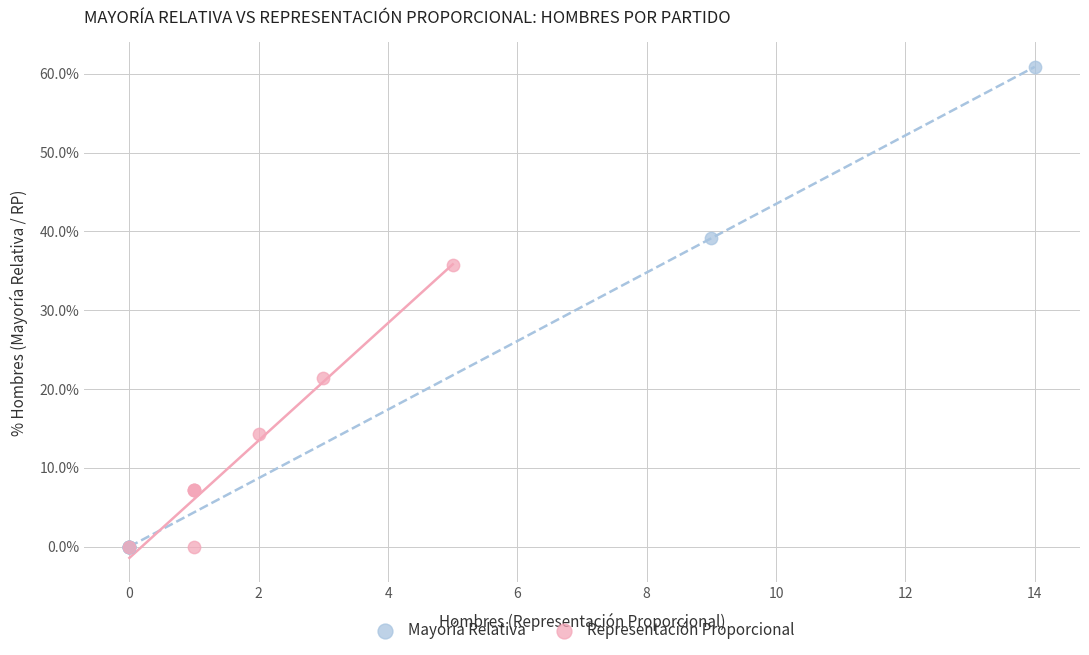

Which series reaches the maximum Y coordinate?

Mayoría Relativa